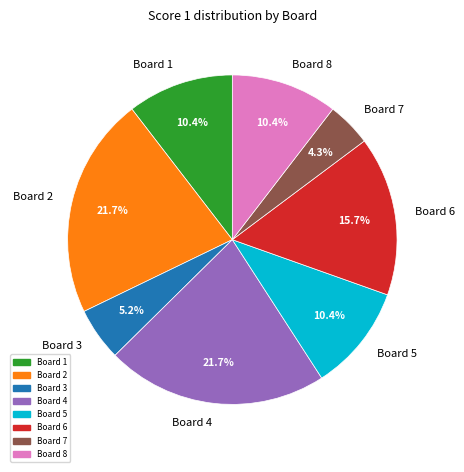

Is Board 6 the majority of the pie?

No